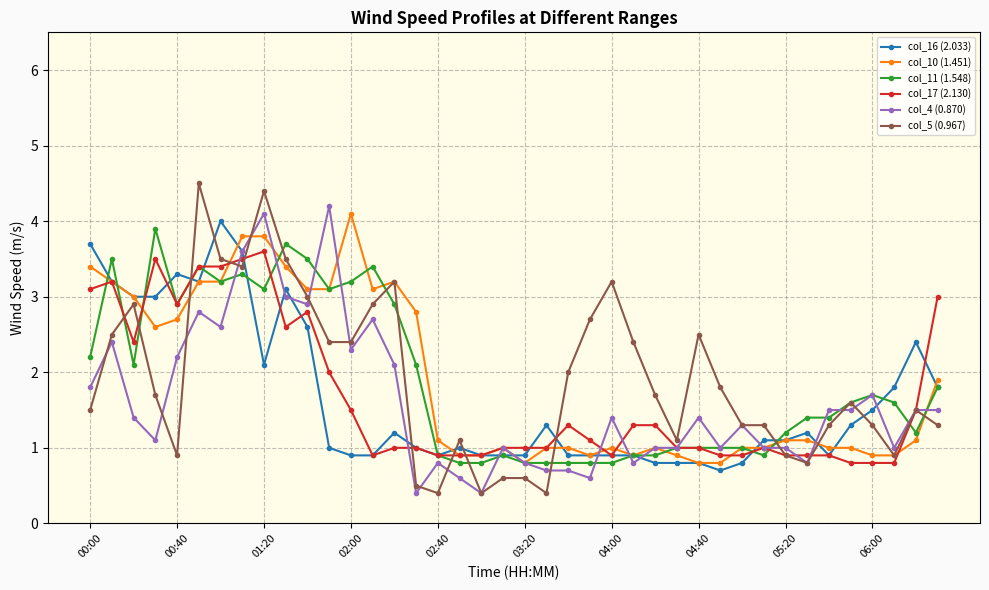

What is the value of the col_17 (2.130) point at the 25th from the left?

0.9